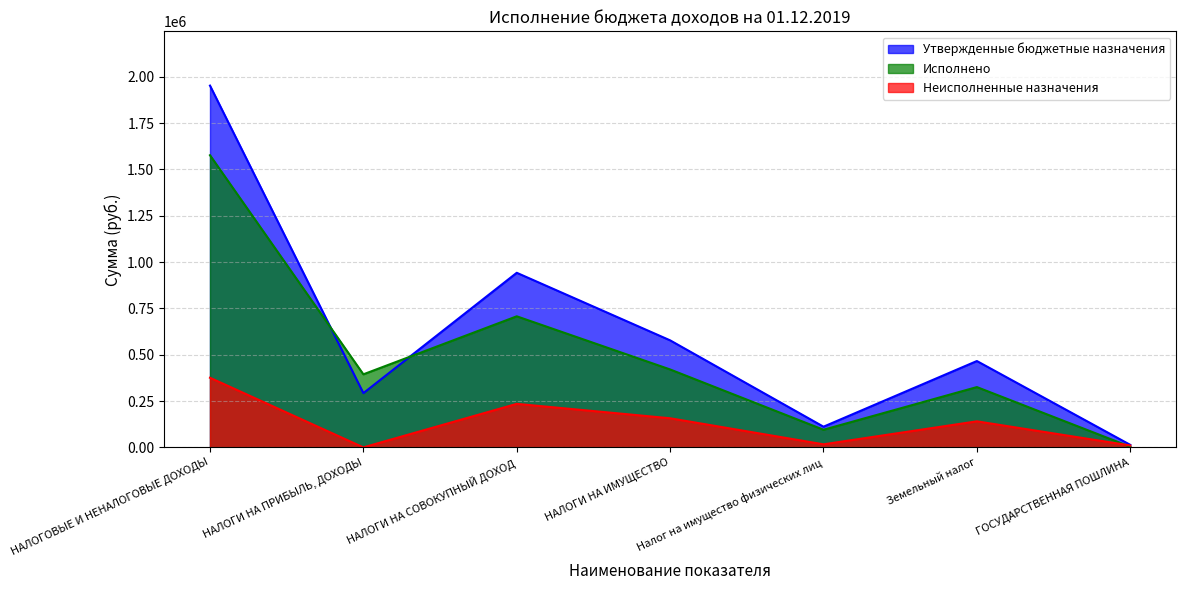

Where is the first local maximum for Утвержденные бюджетные назначения?

НАЛОГИ НА СОВОКУПНЫЙ ДОХОД